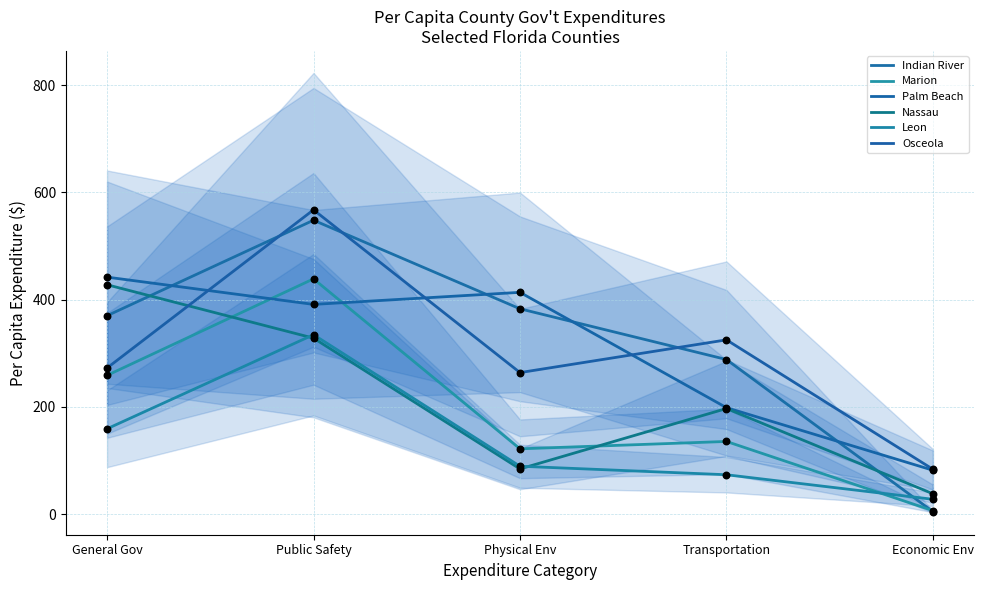

Which series contains the lowest Y value?

Indian River